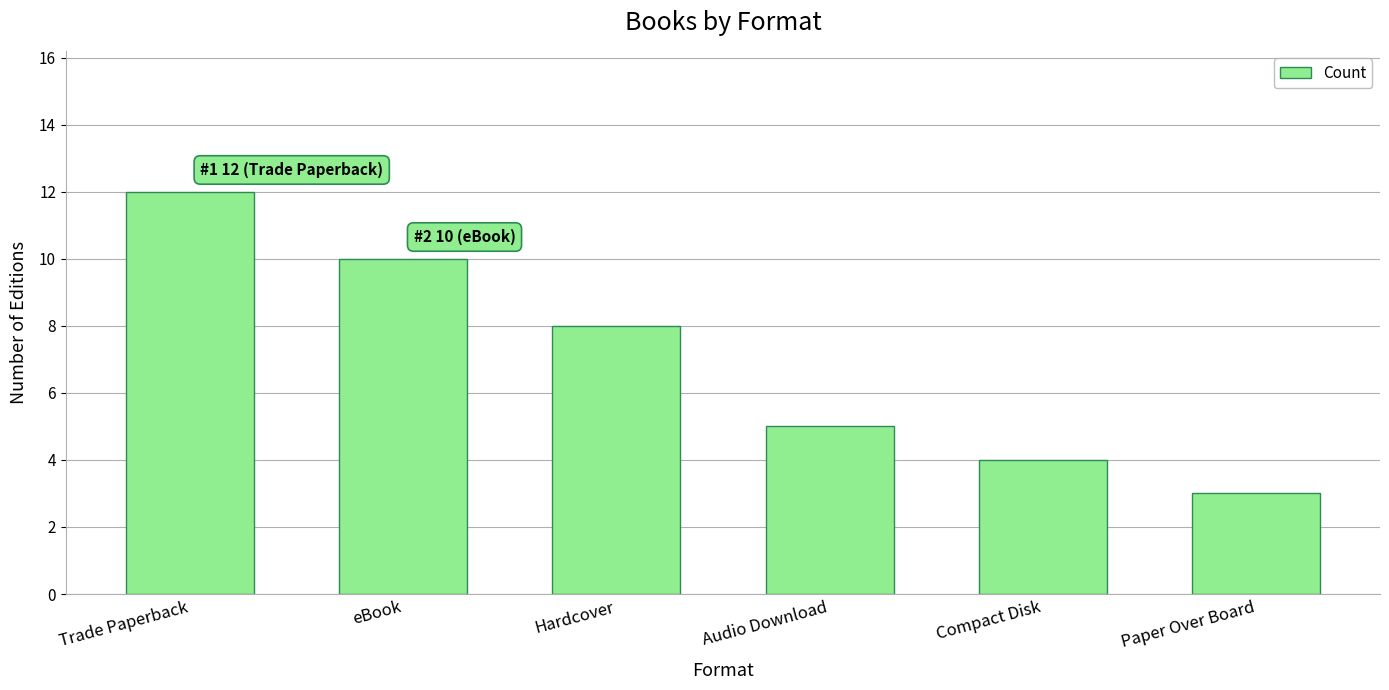

True or false: the data shows 1 at Paper Over Board.

False